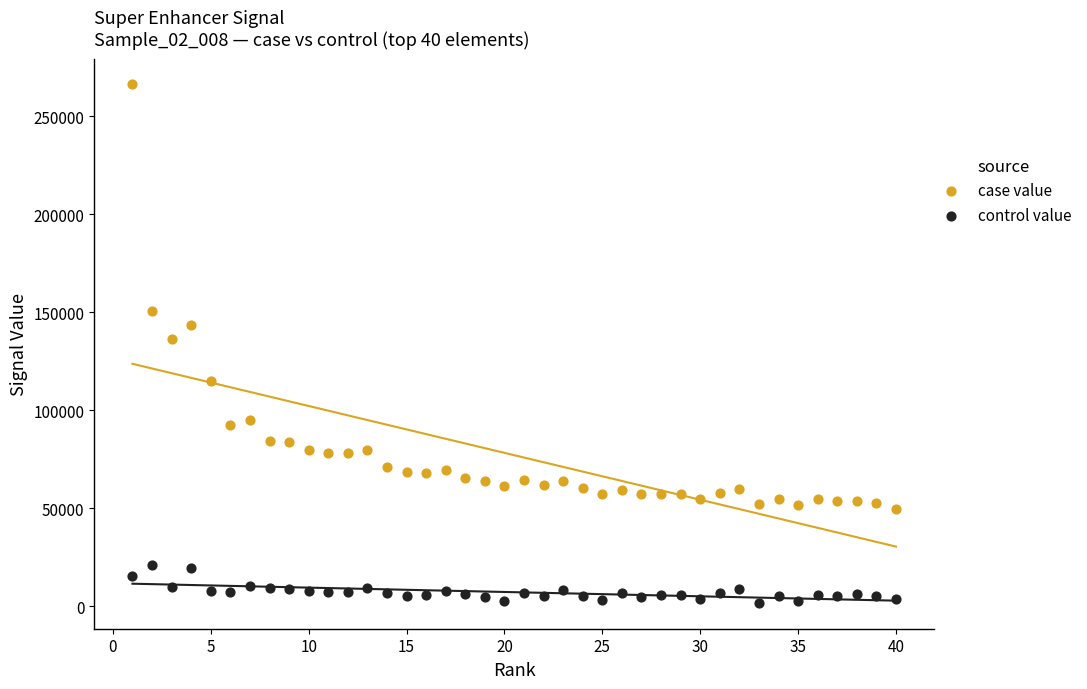

In the case value series, what Y value is closest to 157912?

150575.4